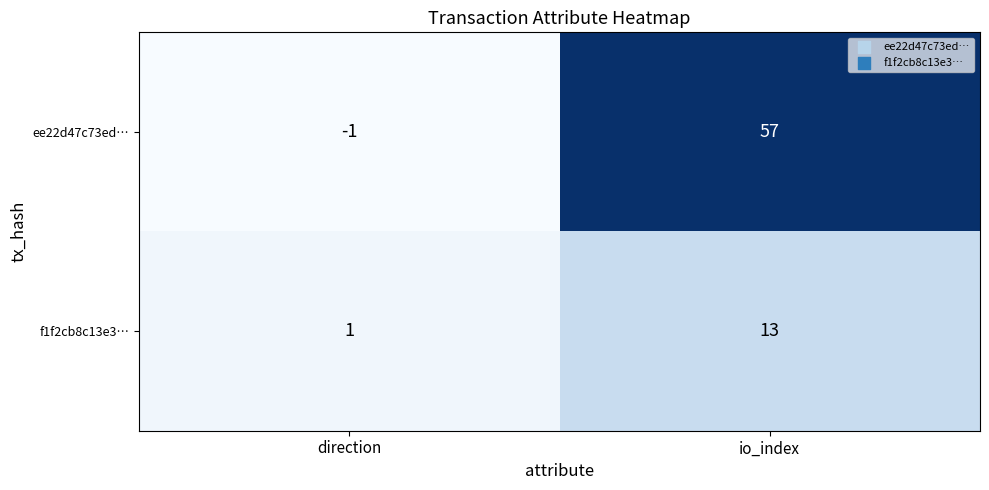

What is the greatest value displayed?

57